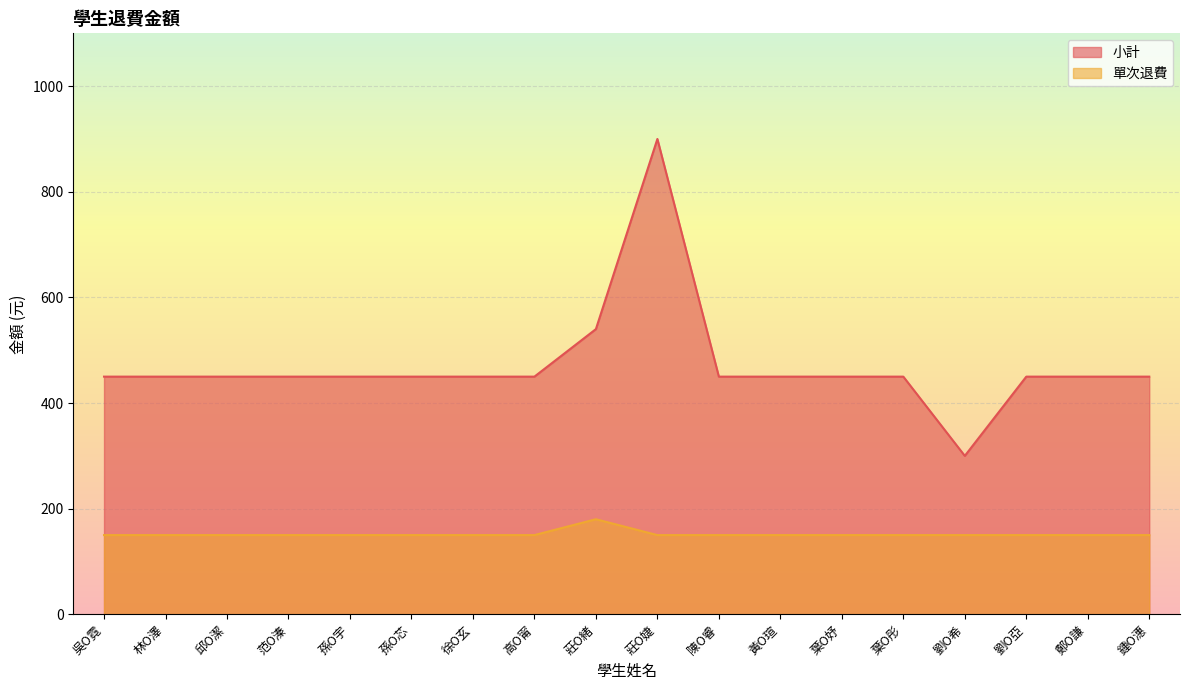

What is the label of the 1st point from the left?

吳O霓